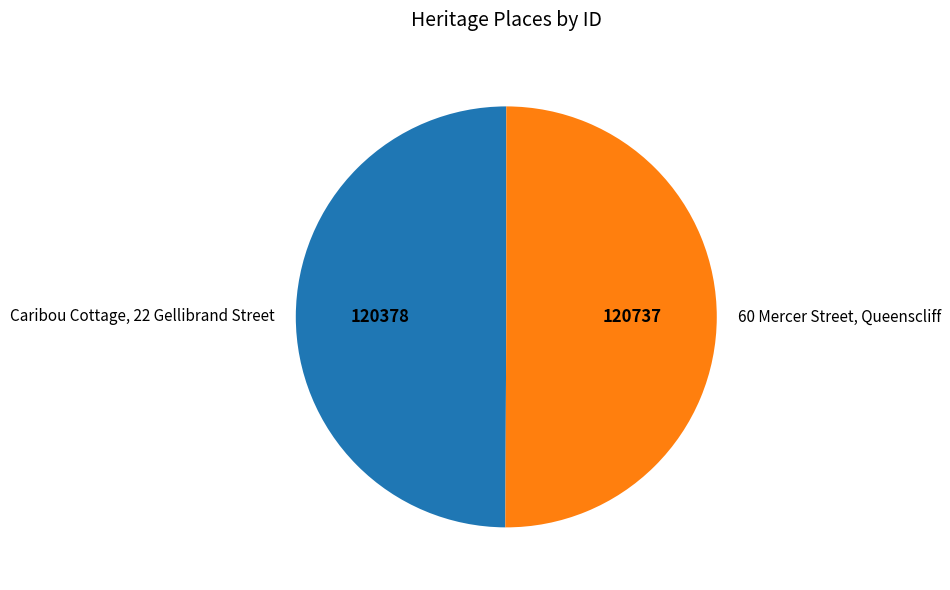

How many slices are in this pie chart?

2